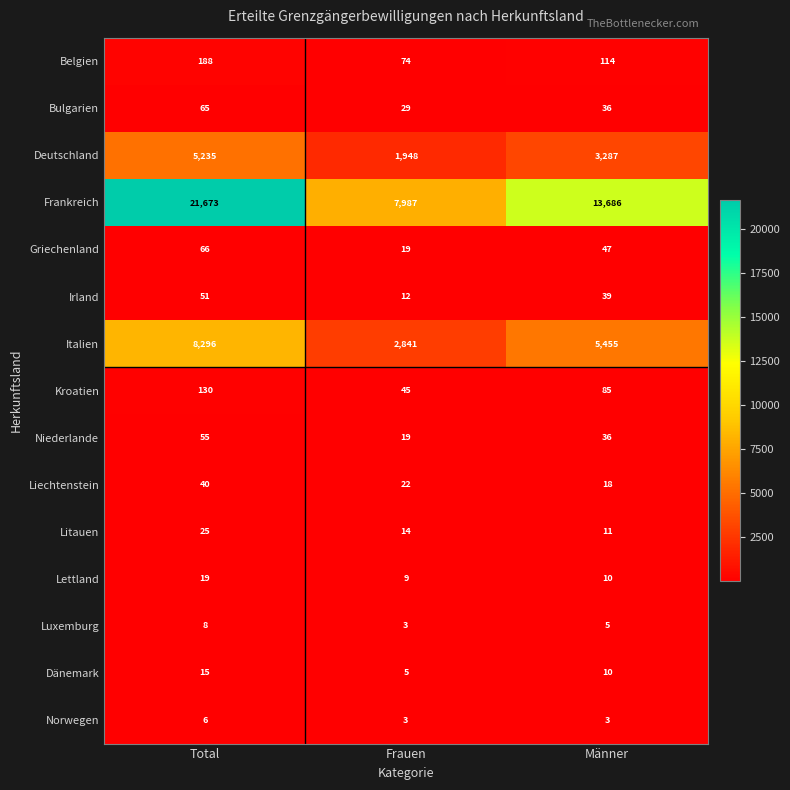

Count the Irland values in the range 12 to 51.

3